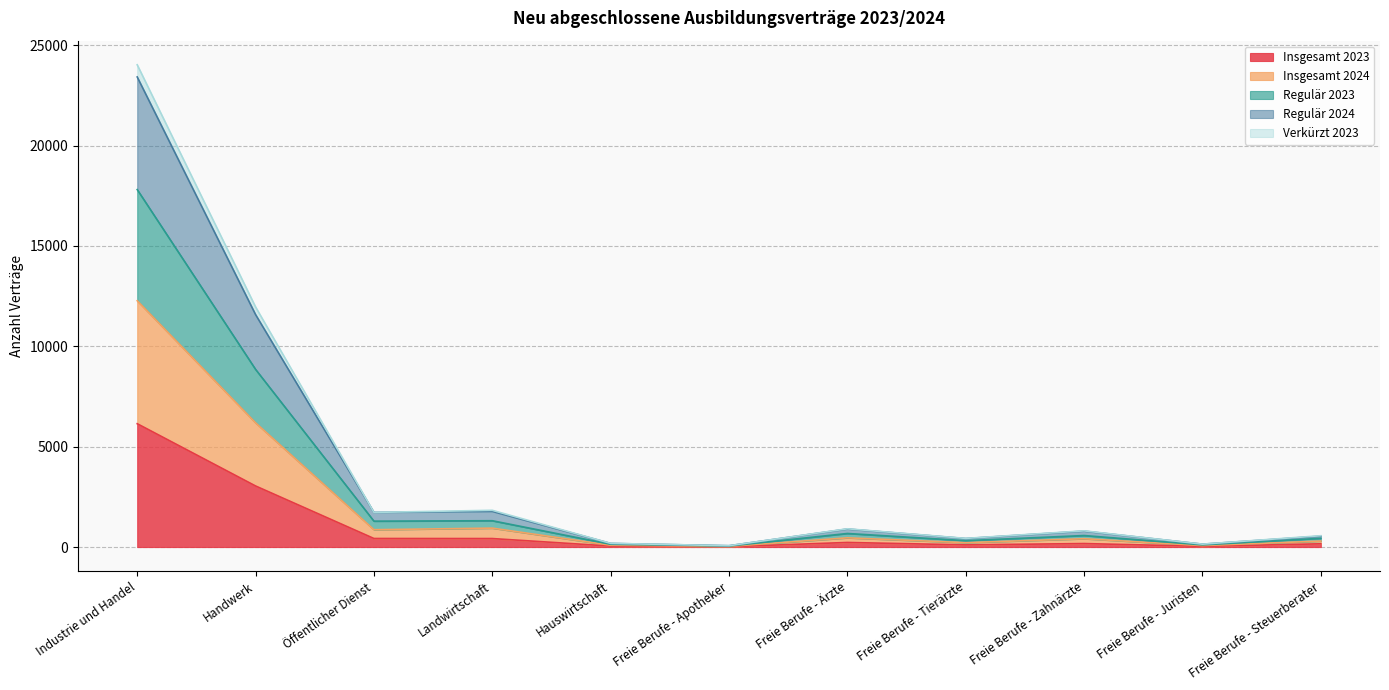

What is the value of the Regulär 2024 point at the 10th from the left?

144